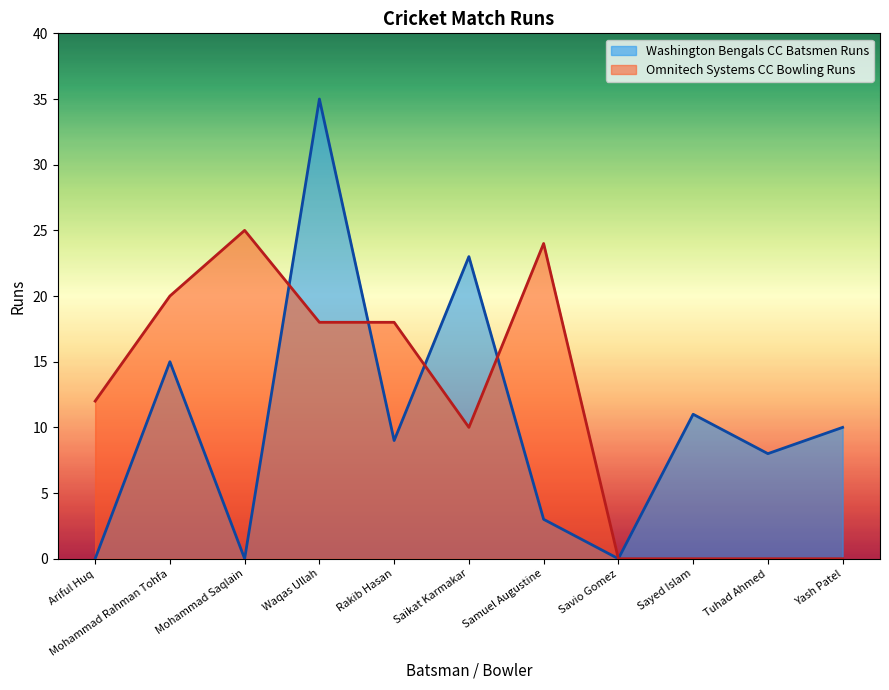

Between Mohammad Rahman Tohfa and Tuhad Ahmed, which series saw the biggest shift?

Omnitech Systems CC Bowling Runs